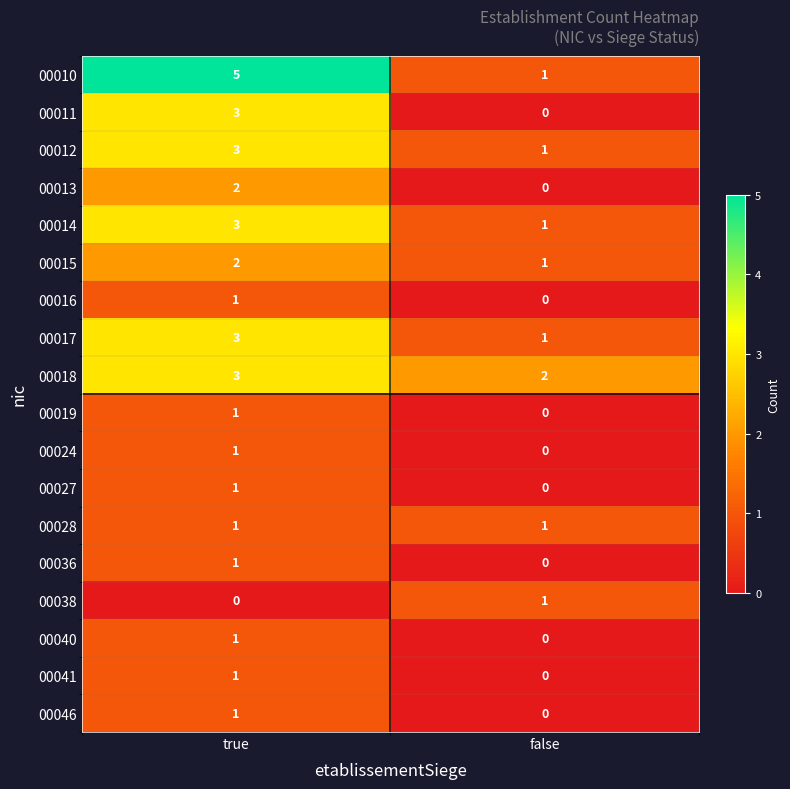

Which series has the largest total across all categories?

00010